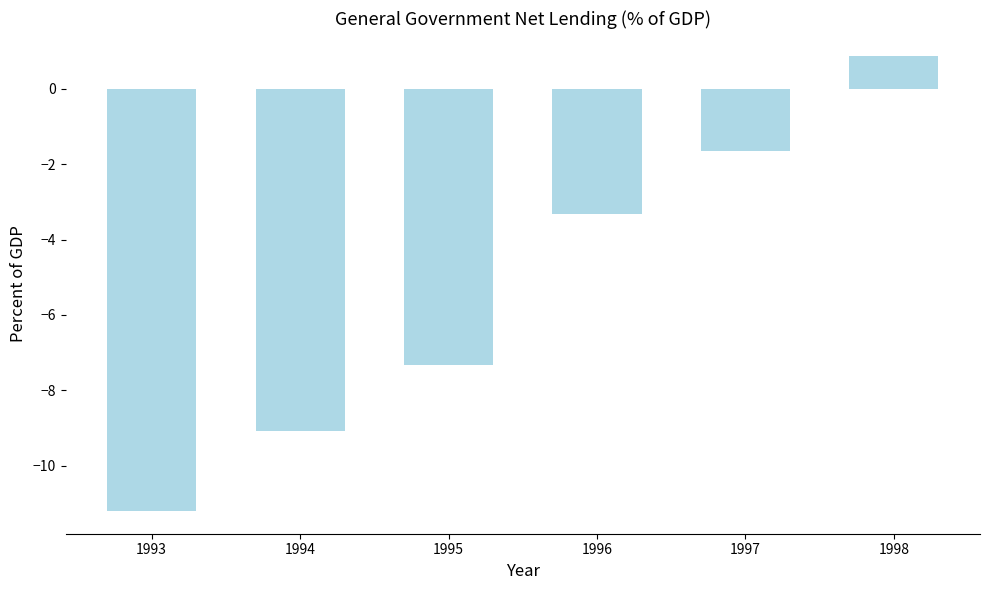

Rank the categories by value from highest to lowest.

1998, 1997, 1996, 1995, 1994, 1993